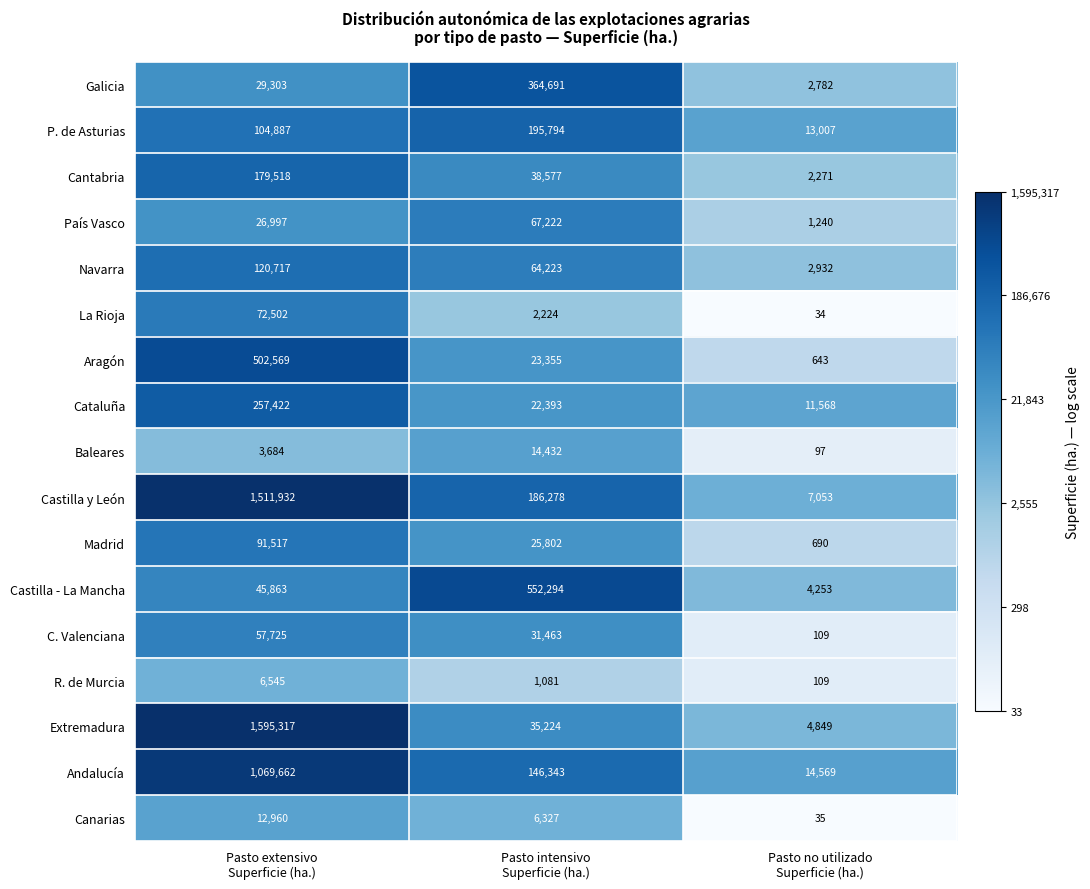

Which series has the largest total across all categories?

Castilla y León